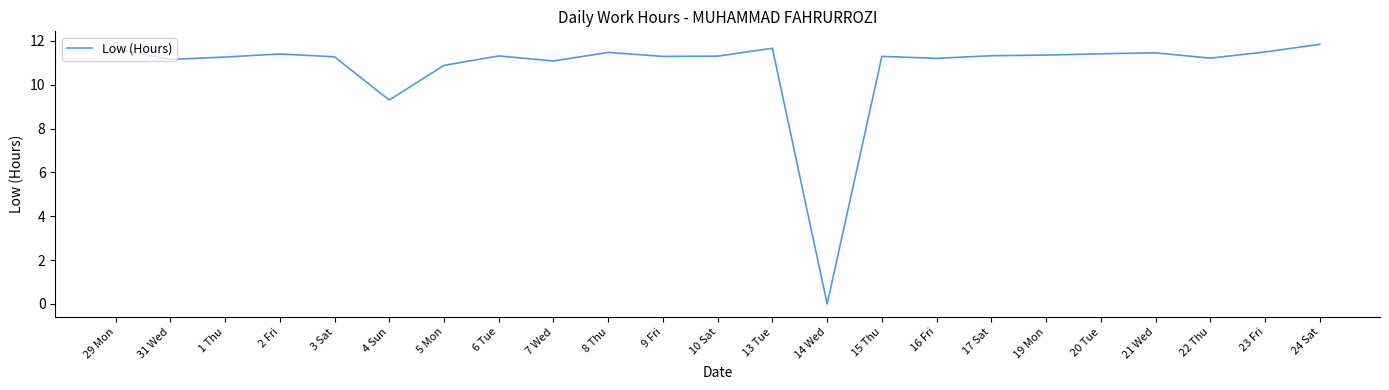

What position from the left is 1 Thu?

3